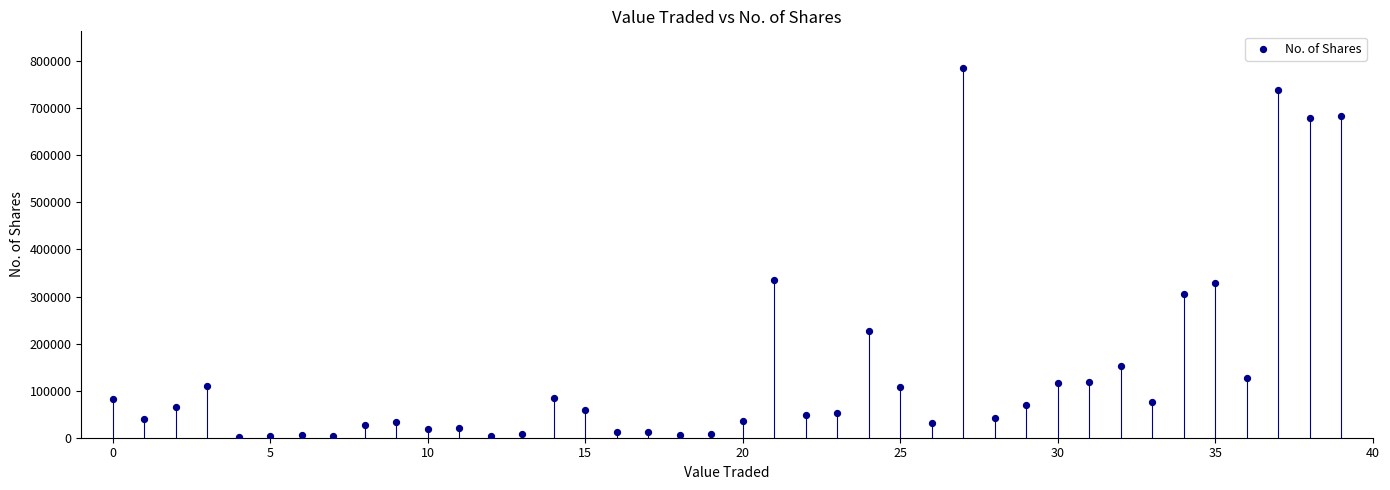

What is the range of Y values (max minus min)?

784509